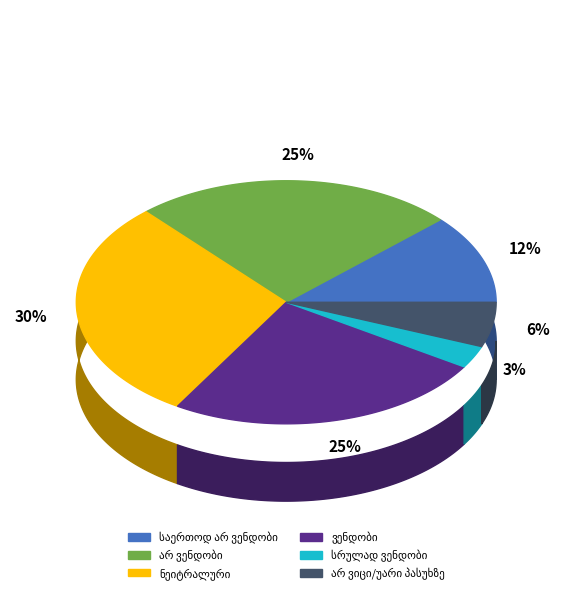

Which has a higher value, სრულად ვენდობი or არ ვენდობი?

არ ვენდობი